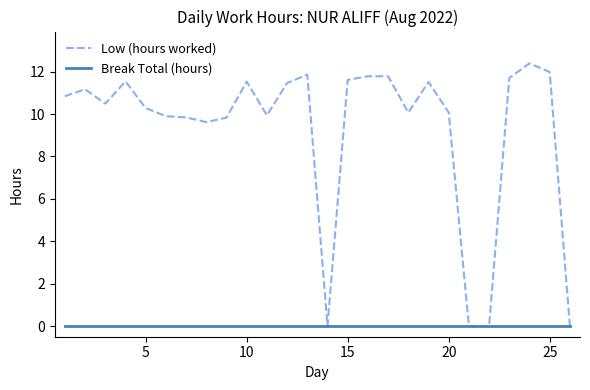

Which series has the largest total across all categories?

Low (hours worked)